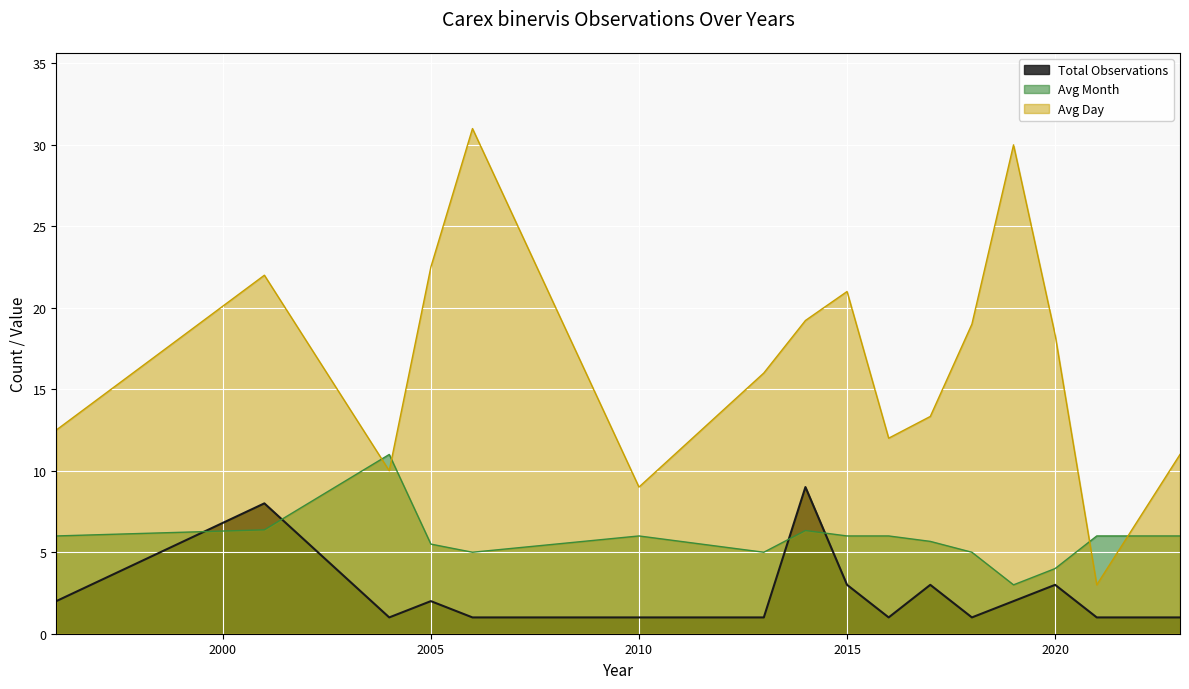

The Avg Day series shows 28 at 2020. True or false?

False